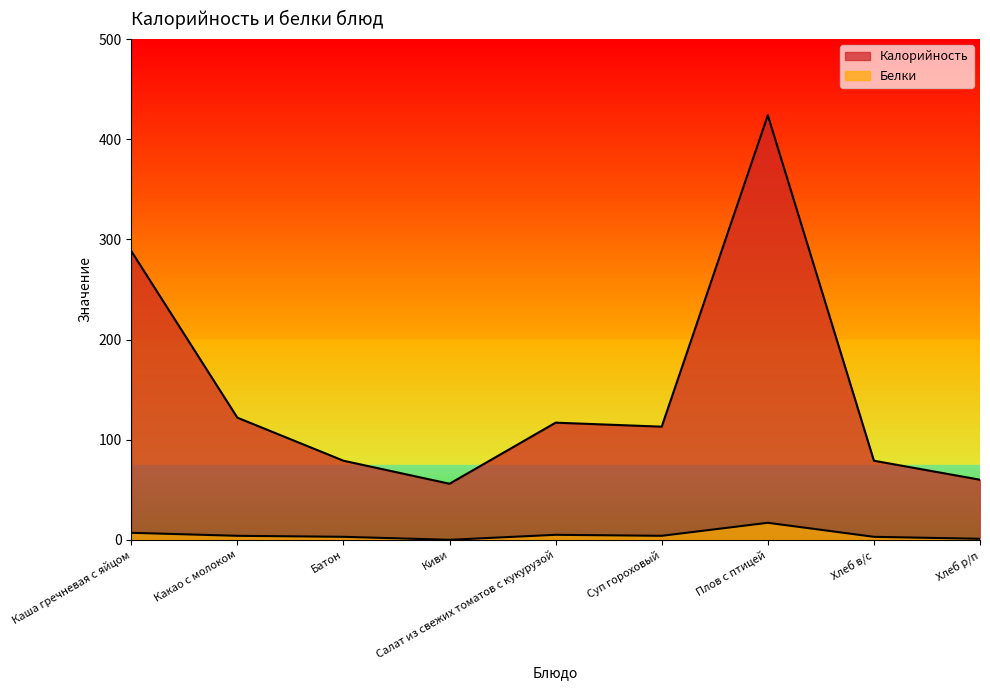

Which series has the widest spread of values?

Калорийность